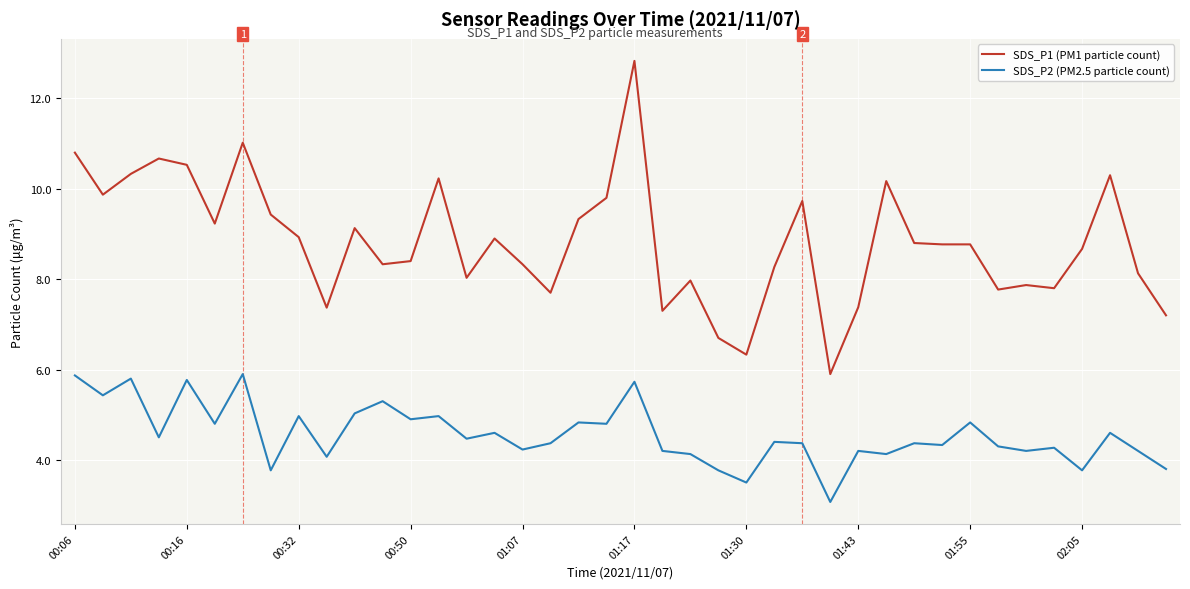

What is the difference between the second highest and minimum values in the SDS_P2 (PM2.5 particle count) series?

2.8